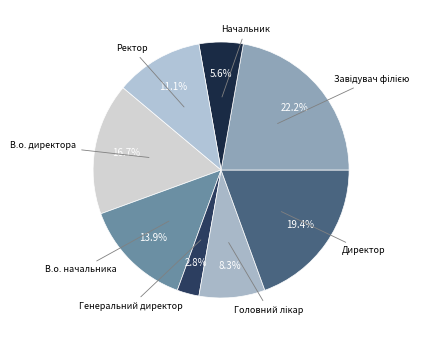

Does any single category account for the majority?

No